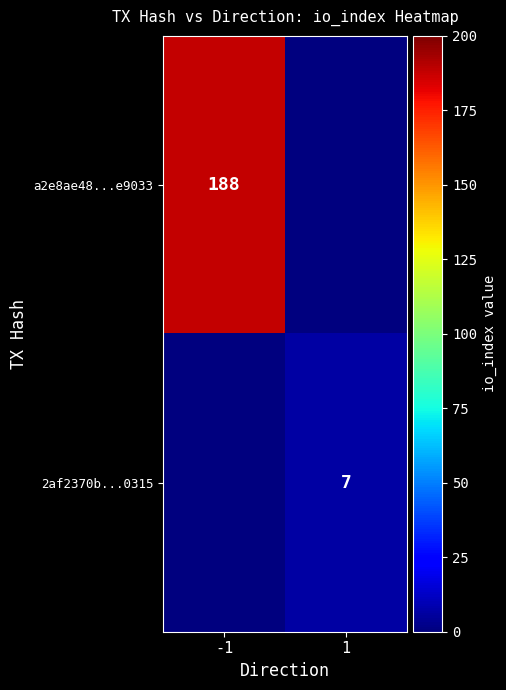

The value of a2e8ae48...e9033 at -1 is 188. True or false?

True